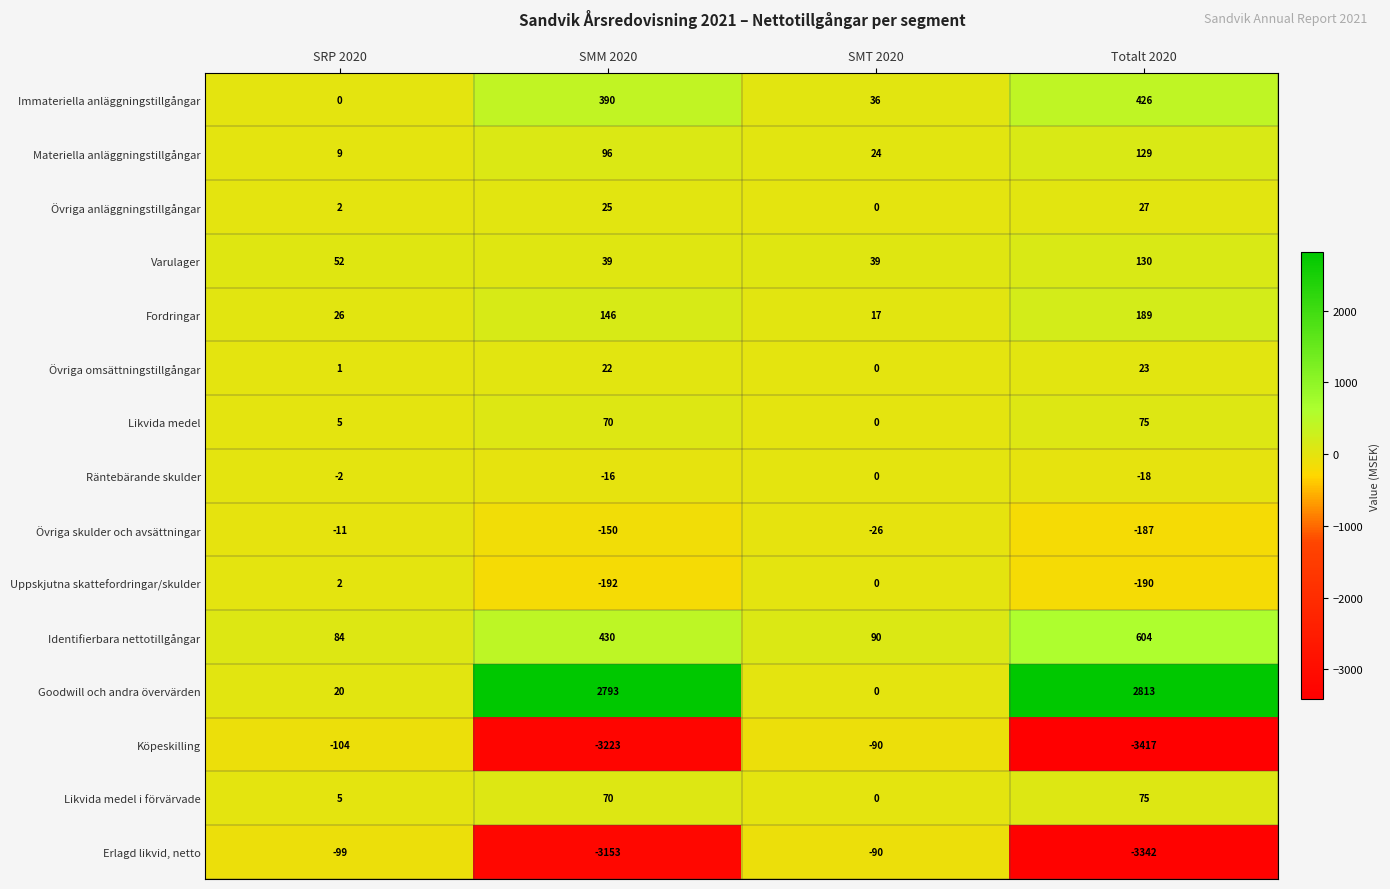

What is the sum of the Immateriella anläggningstillgångar values at SRP 2020 and SMT 2020?

36